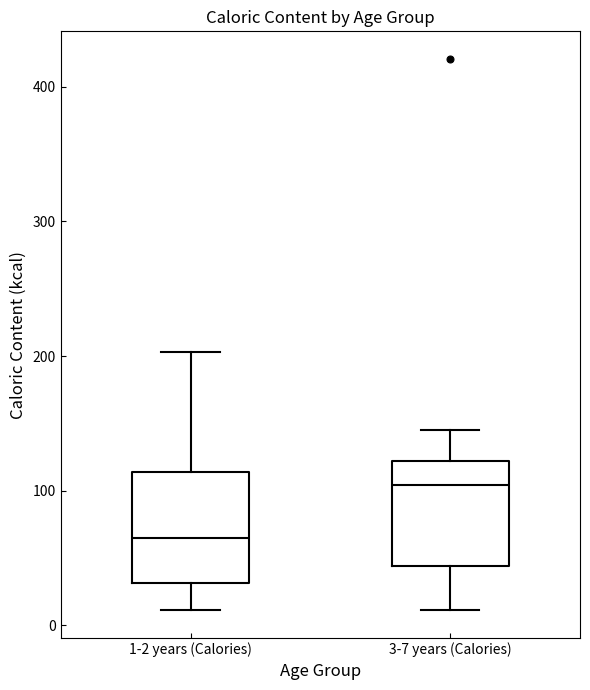

Reading left to right, read every box against the y-axis: the position of its median line, the range the box covers, and the ends of its whiskers. The values are not printed on the chart, so give them approximately, as read against the axis.

1-2 years (Calories): median 70, box 30 to 110, whiskers 10 to 200
3-7 years (Calories): median 100, box 40 to 120, whiskers 10 to 140